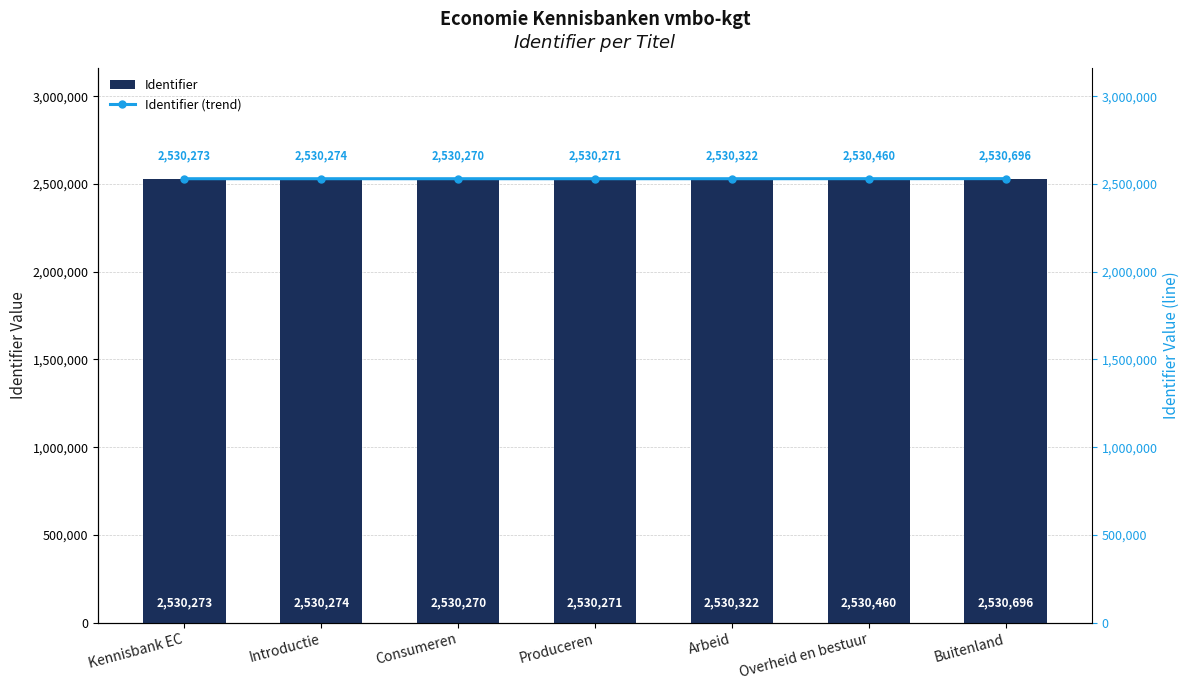

Which series changed the most between Arbeid and Overheid en bestuur?

Identifier